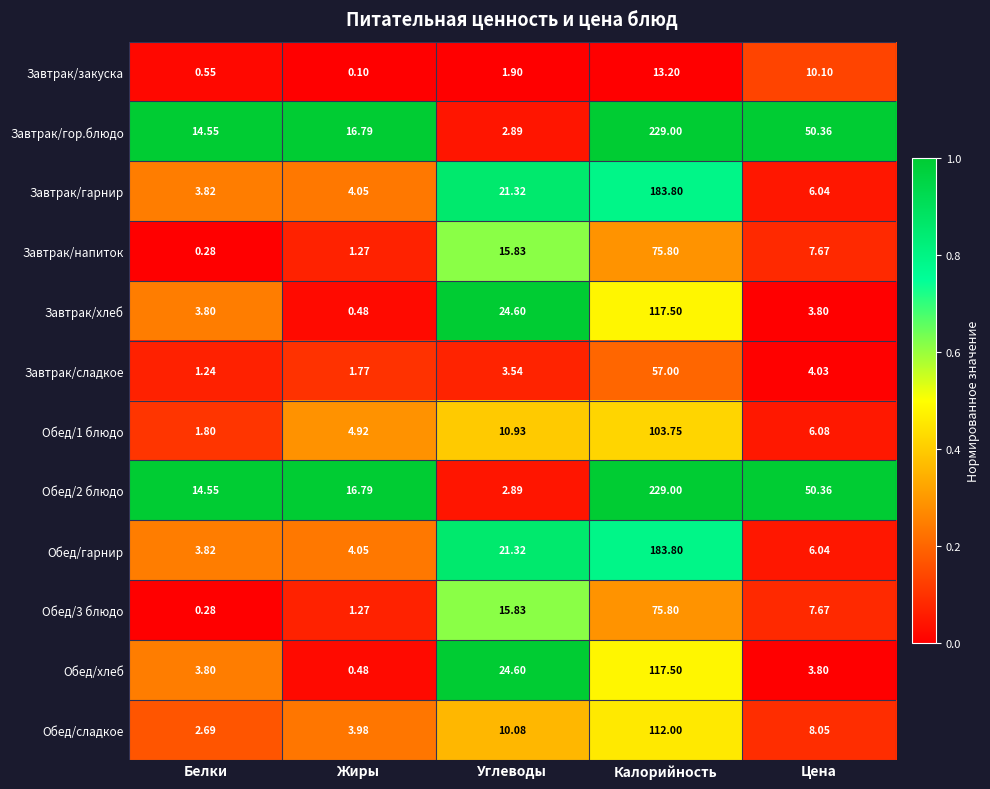

Where is Обед/3 блюдо nearest to the value 38?

Углеводы